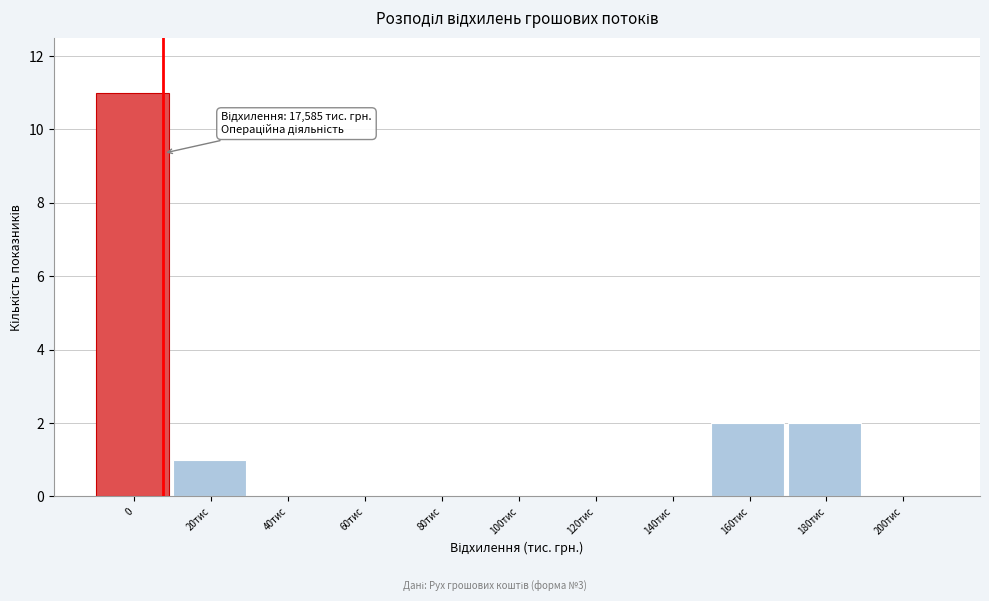

Reading left to right, what are all the values shown in this chart?

0=11	20тис=1	40тис=0	60тис=0	80тис=0	100тис=0	120тис=0	140тис=0	160тис=2	180тис=2	200тис=0